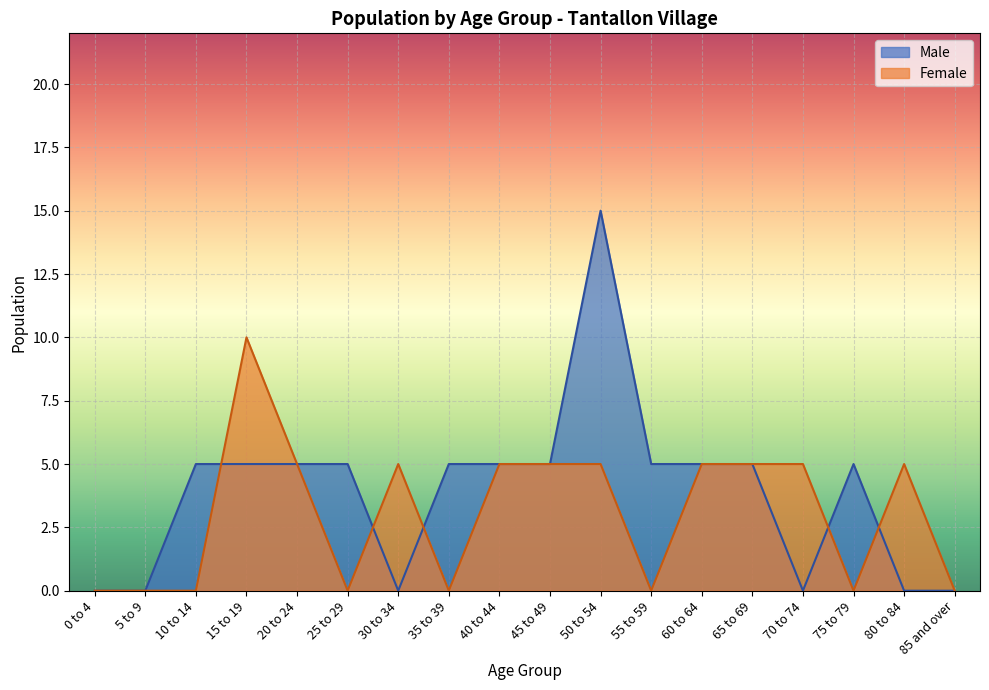

What is the value of the Male point at the 4th from the left?

5